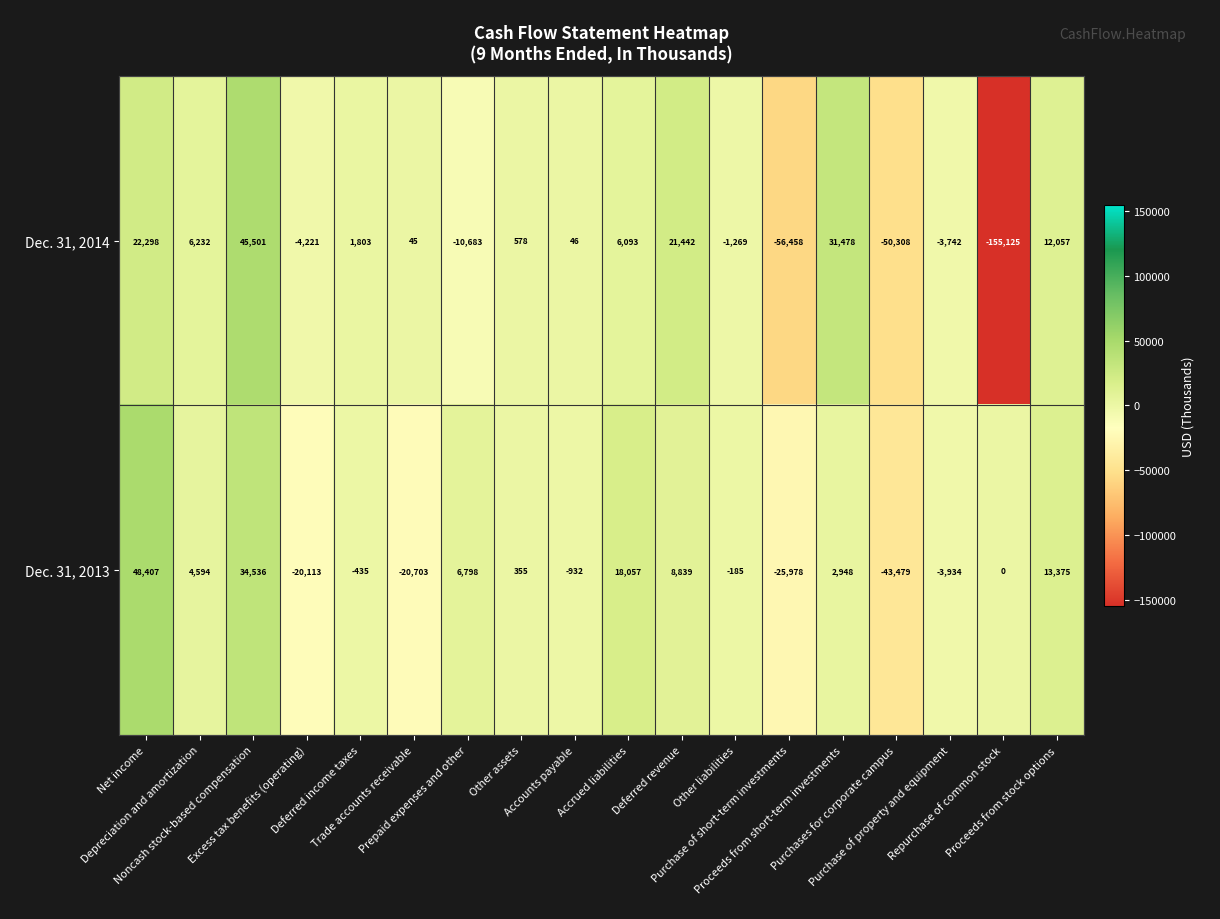

What is the difference between the maximum and minimum values in the Dec. 31, 2013 series?

91886